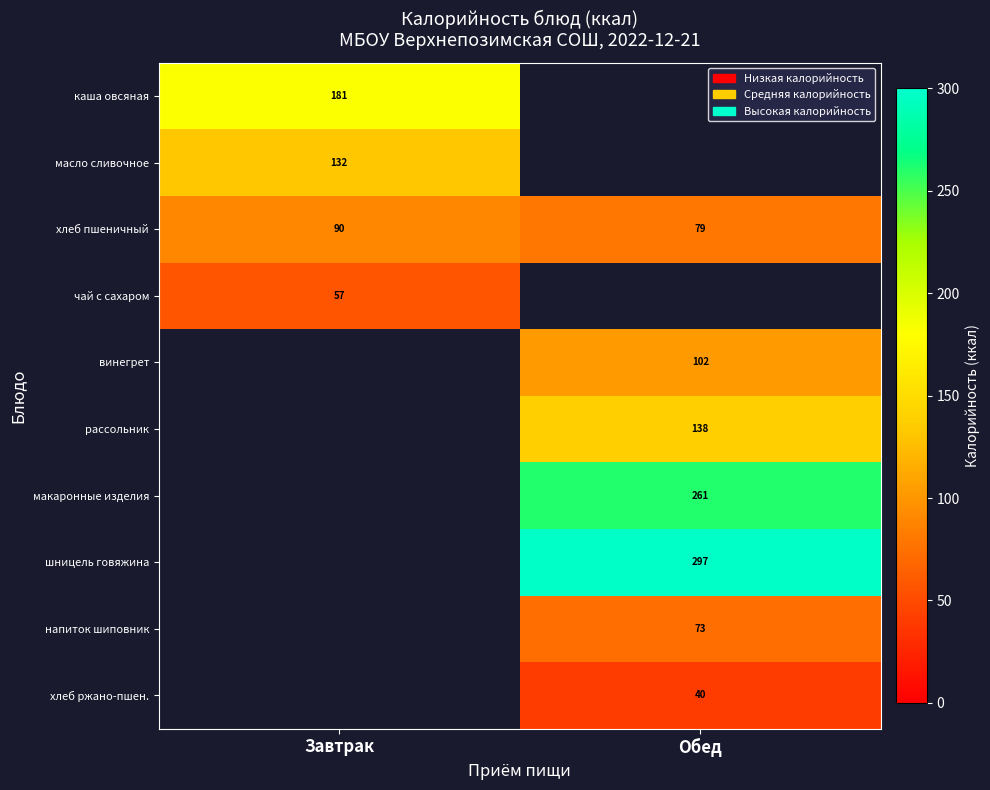

Is the value of рассольник at Обед greater than the value of масло сливочное at Завтрак?

Yes